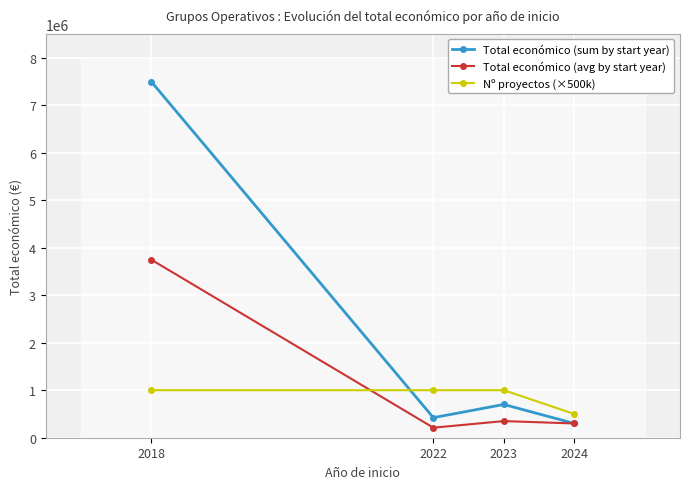

How many lines are shown in the chart?

3